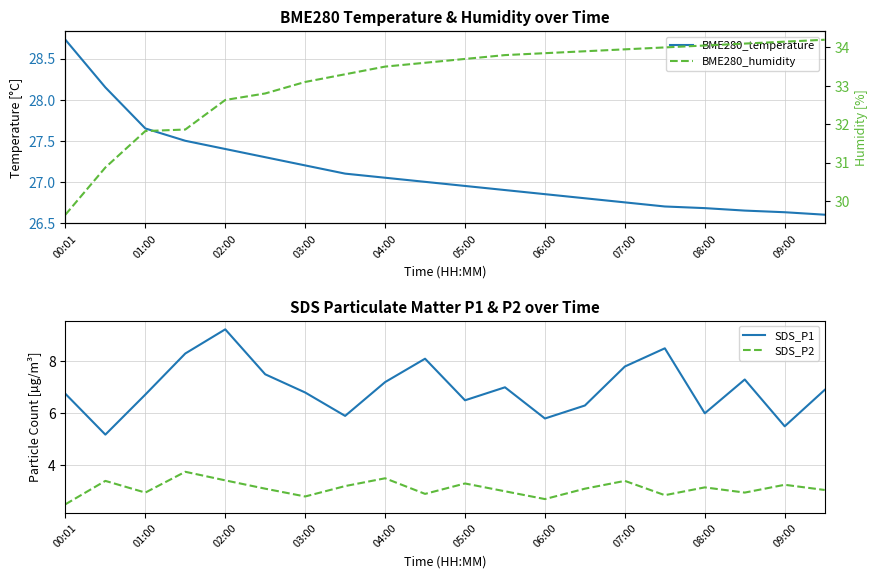

Reading right to left, what are all the values shown in this chart?

BME280_temperature: 26.6	26.6	26.6	26.7	26.7	26.8	26.8	26.9	26.9	26.9	27.0	27.1	27.1	27.2	27.3	27.4	27.5	27.6	28.1	28.7
SDS_P1: 6.9	5.5	7.3	6.0	8.5	7.8	6.3	5.8	7.0	6.5	8.1	7.2	5.9	6.8	7.5	9.2	8.3	6.7	5.2	6.8
SDS_P2: 3.0	3.2	3.0	3.1	2.9	3.4	3.1	2.7	3.0	3.3	2.9	3.5	3.2	2.8	3.1	3.4	3.8	3.0	3.4	2.5
BME280_humidity: 34.2	34.1	34.1	34.0	34.0	34.0	33.9	33.9	33.8	33.7	33.6	33.5	33.3	33.1	32.8	32.6	31.9	31.8	30.9	29.6